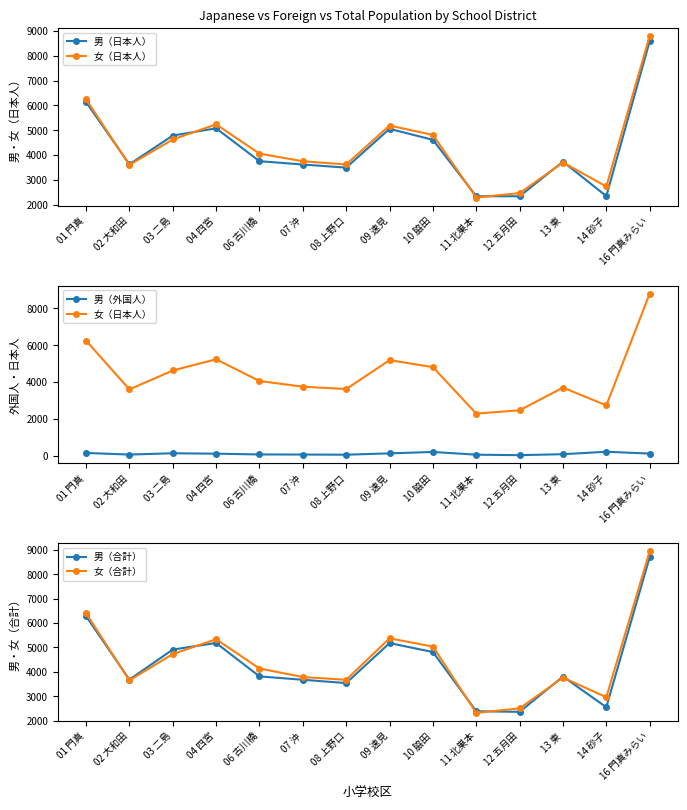

What value does the 女（日本人） series have at 06 古川橋?

4052